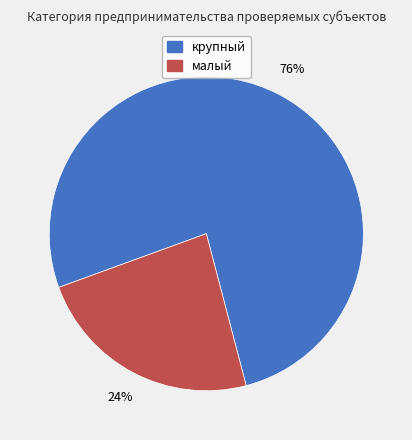

Rank the categories by value from lowest to highest.

малый, крупный